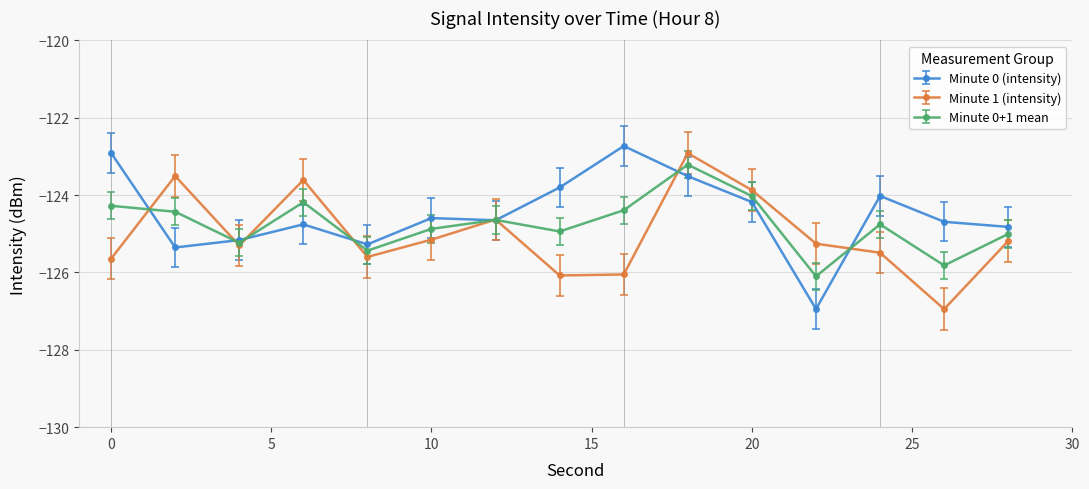

At how many categories does at least one series exceed -126?

15